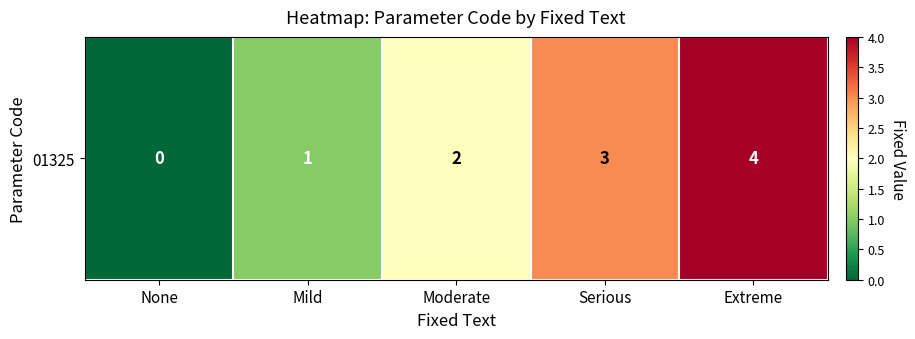

What is the greatest value displayed?

4